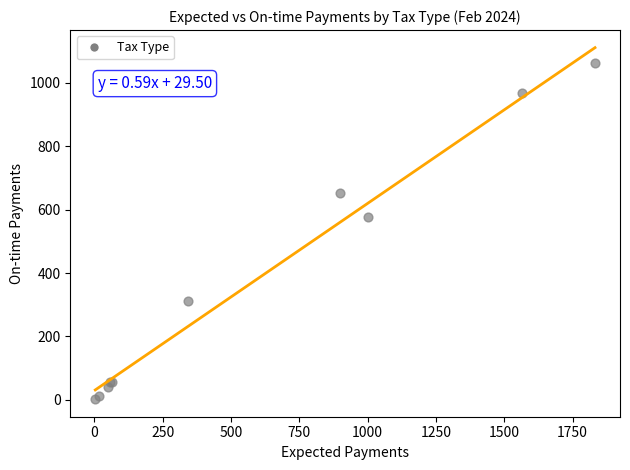

What Y value in the scatter plot is closest to 532?

576.2